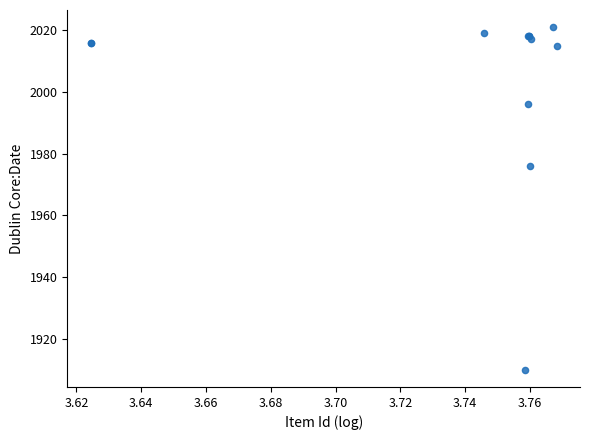

What Y value in the scatter plot is closest to 1965?

1976